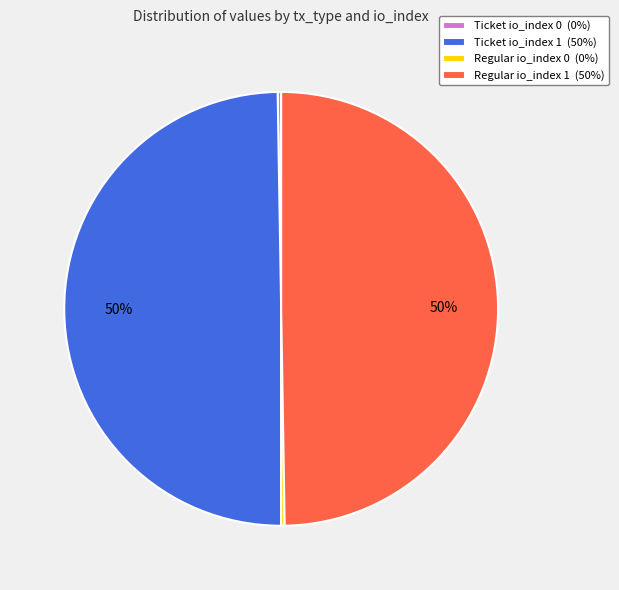

What is the ratio of the value at Ticket io_index 1 (50%) to the value at Regular io_index 1 (50%)?

1.0